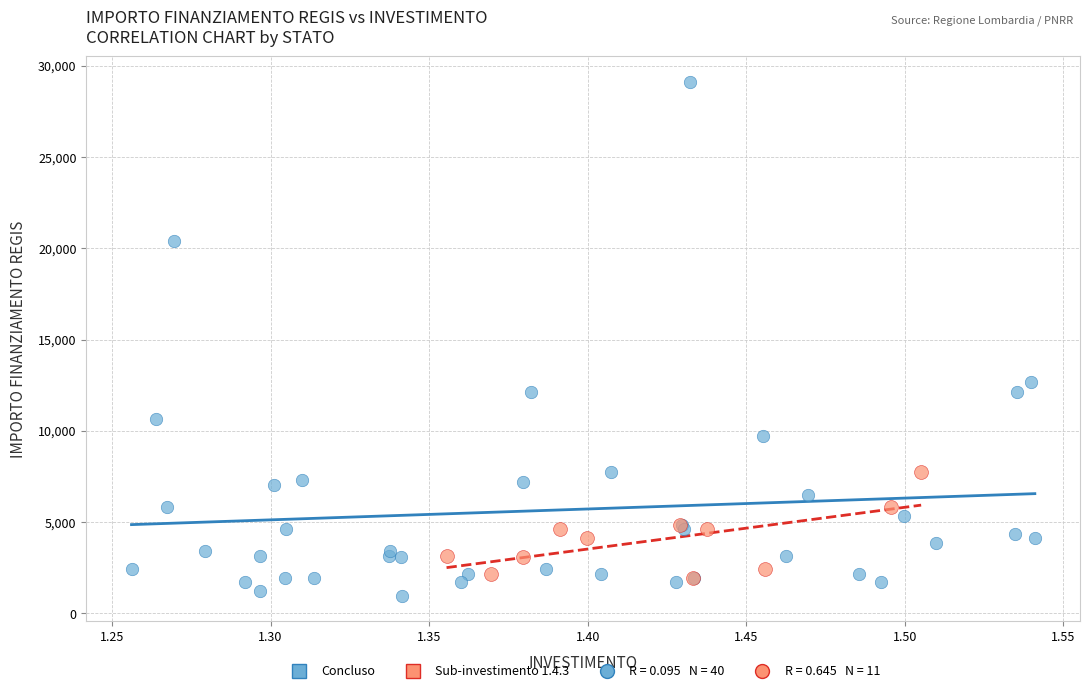

Which series contains the highest Y value?

Concluso